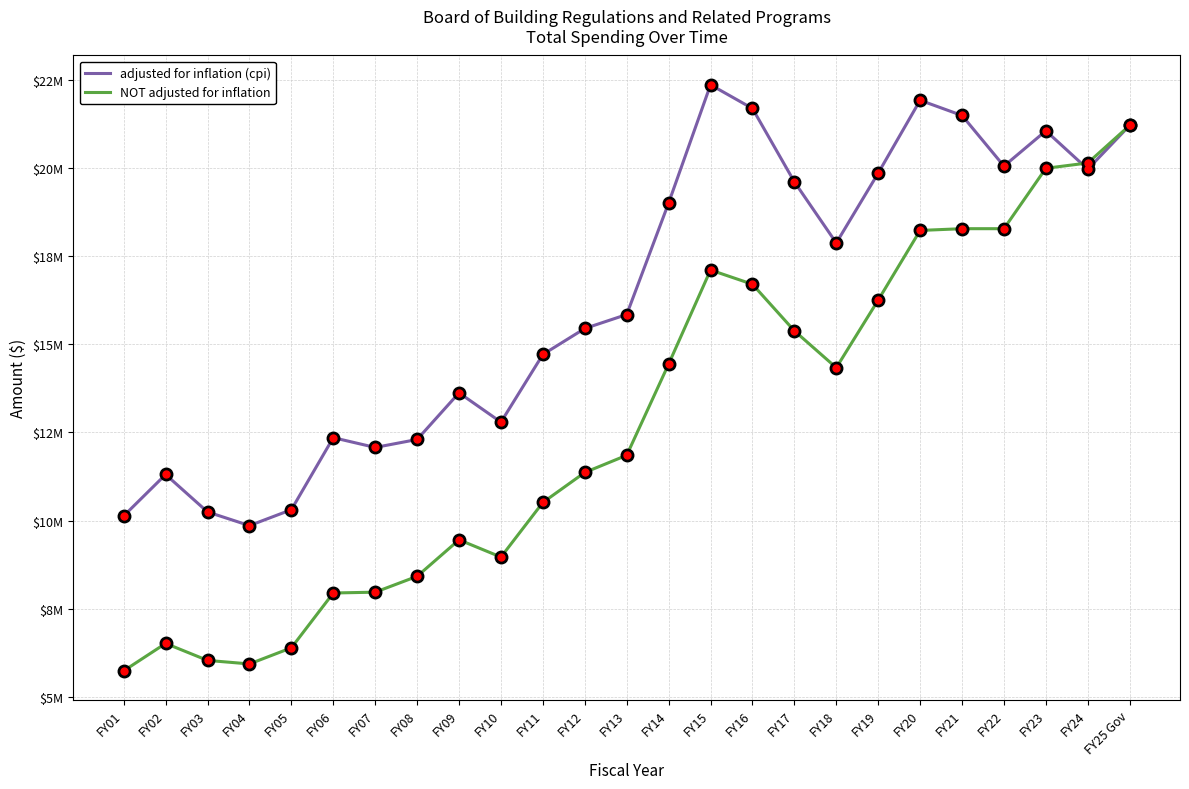

At which category is the sum across all series the highest?

FY25 Gov